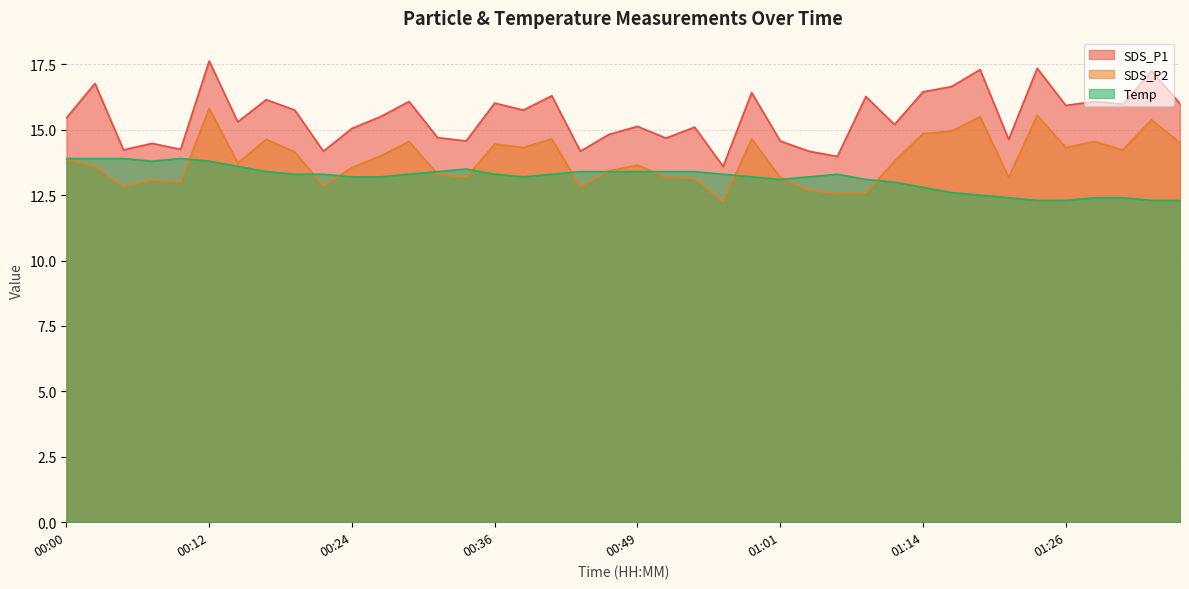

List the series in order of their overall mean, highest first.

SDS_P1, SDS_P2, Temp